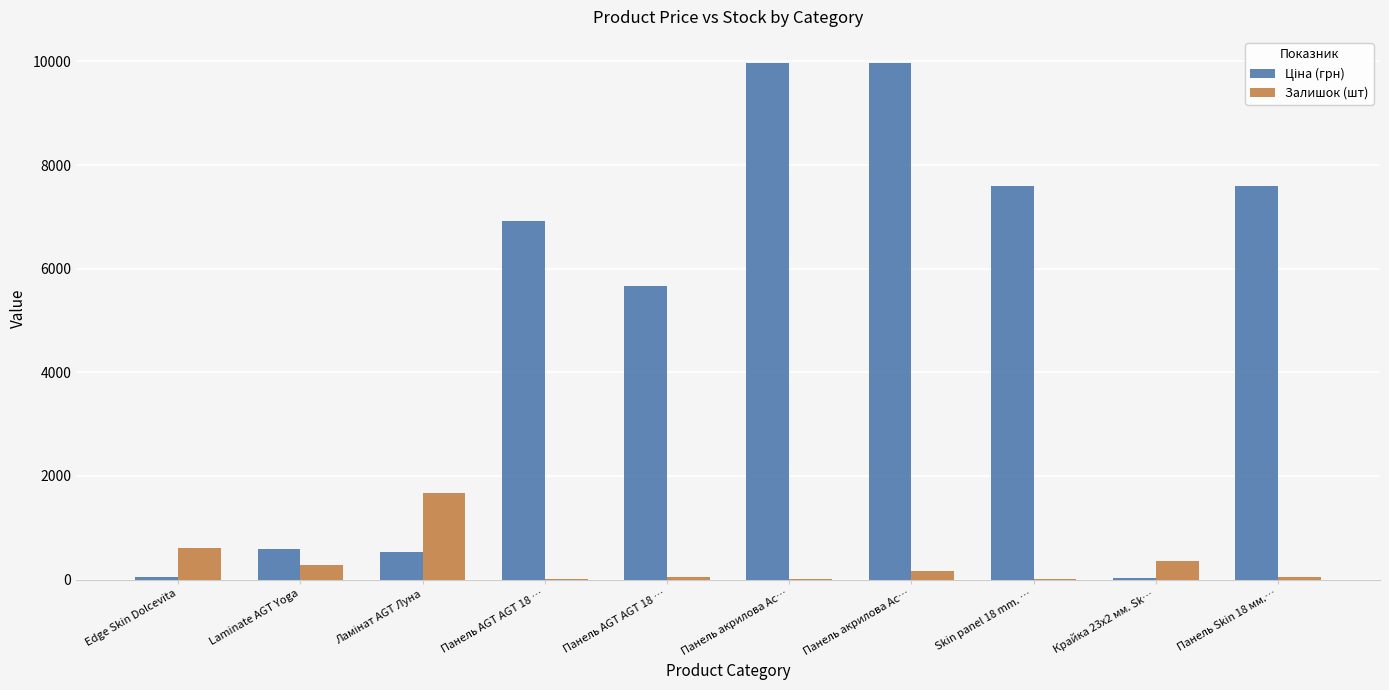

What is the average value of the Ціна (грн) series?

4896.1